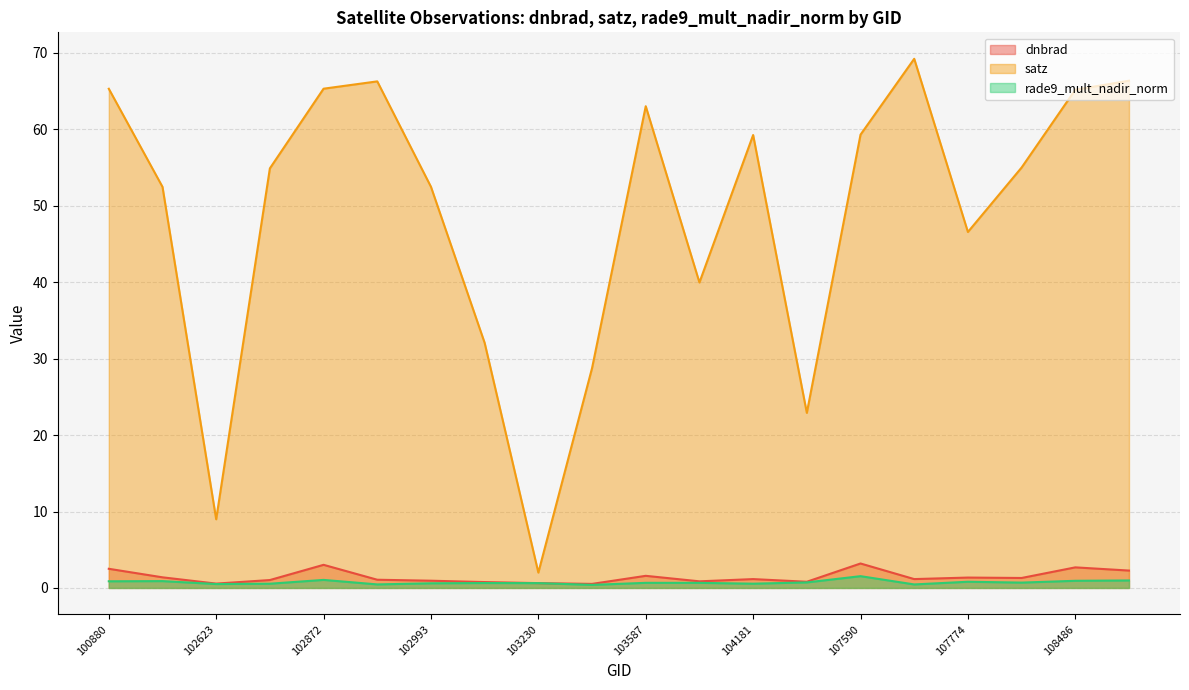

What are all the series names shown in the legend?

dnbrad, satz, rade9_mult_nadir_norm